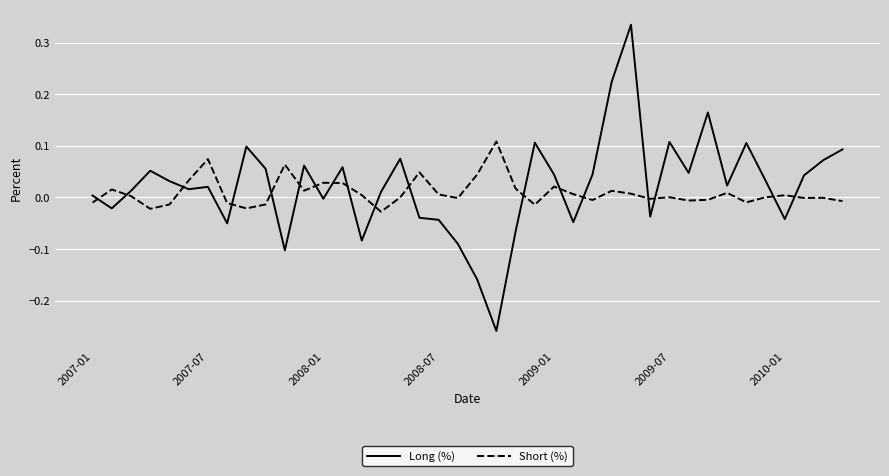

Rank the series by their maximum value, from highest to lowest.

Long (%), Short (%)